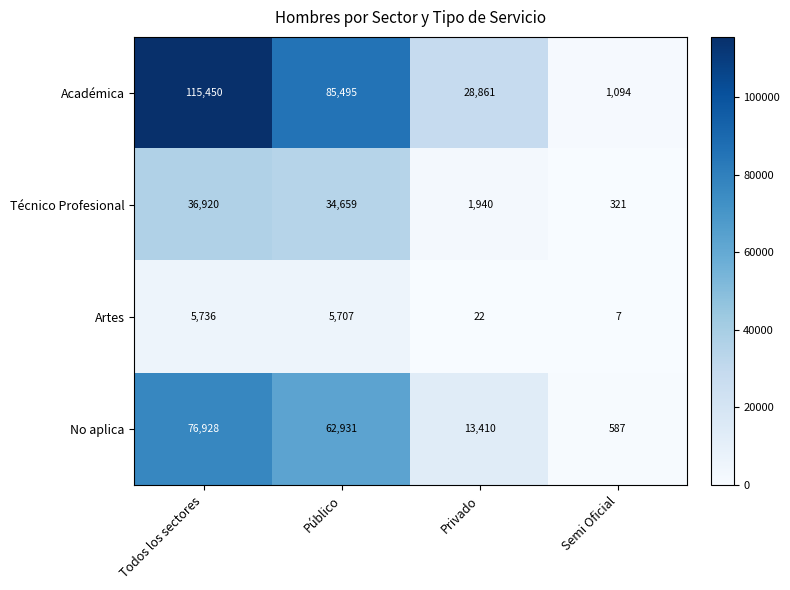

Where is Artes nearest to the value 2871?

Público